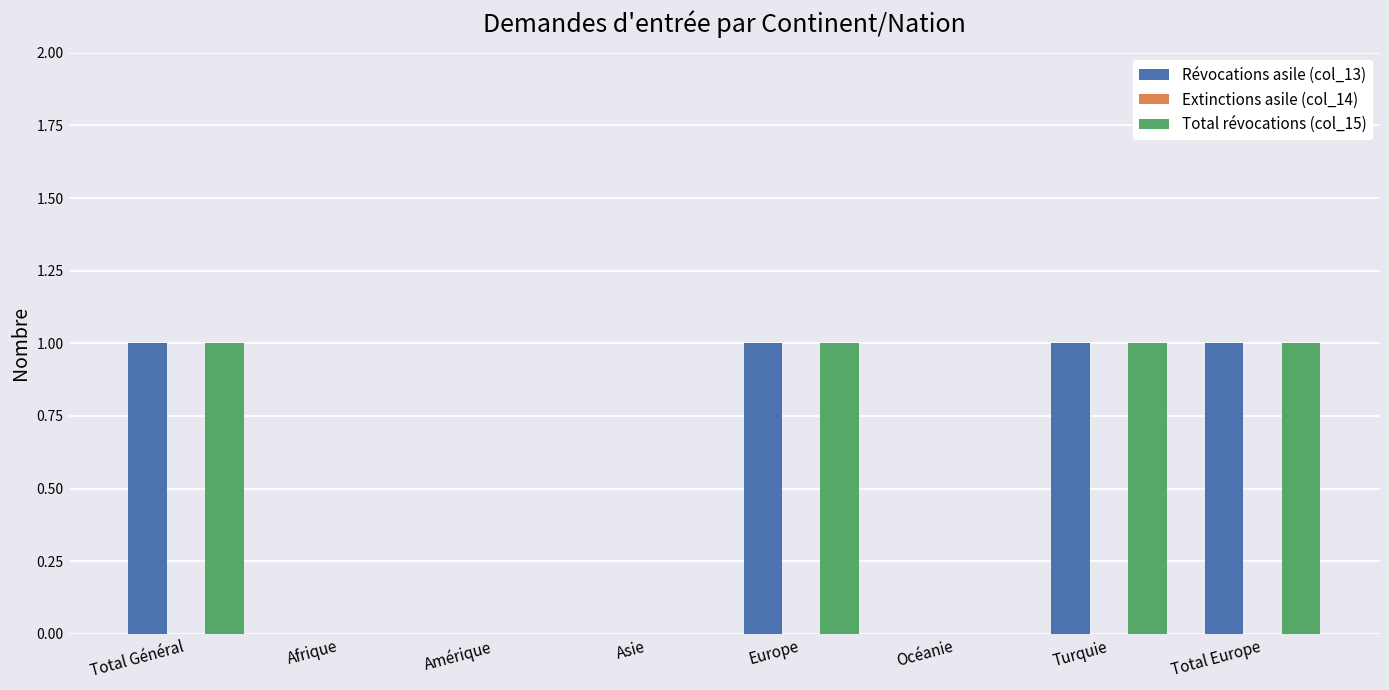

The Révocations asile (col_13) series shows 1 at Océanie. True or false?

False